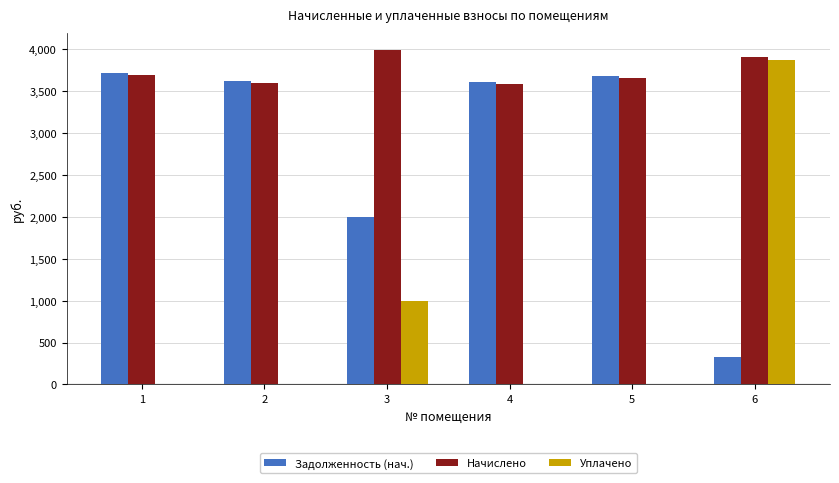

At which label does Уплачено reach its peak?

6